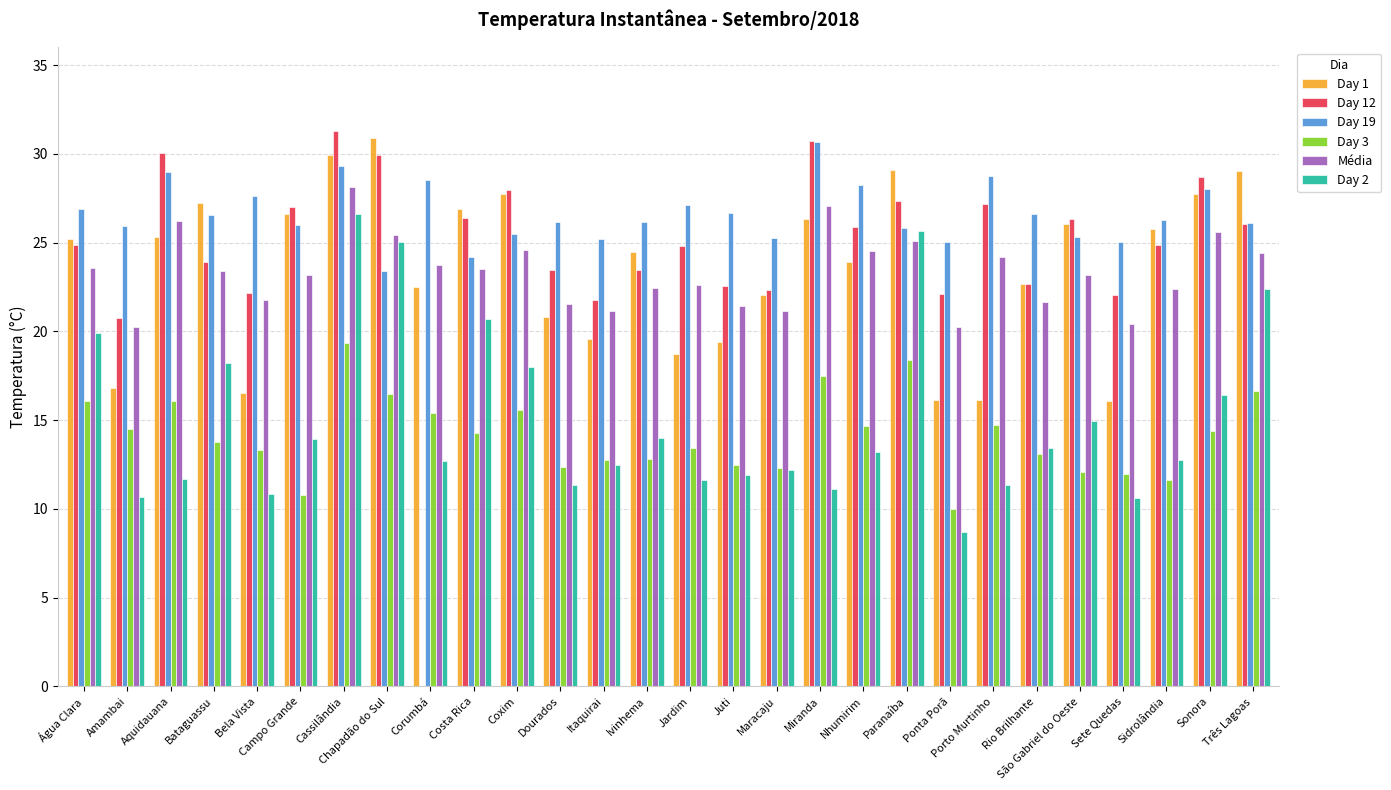

How many categories are shown in the chart?

28